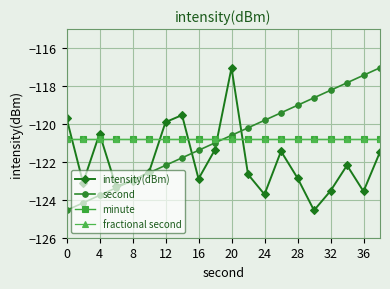

Is this an area chart (filled region under the line)?

No